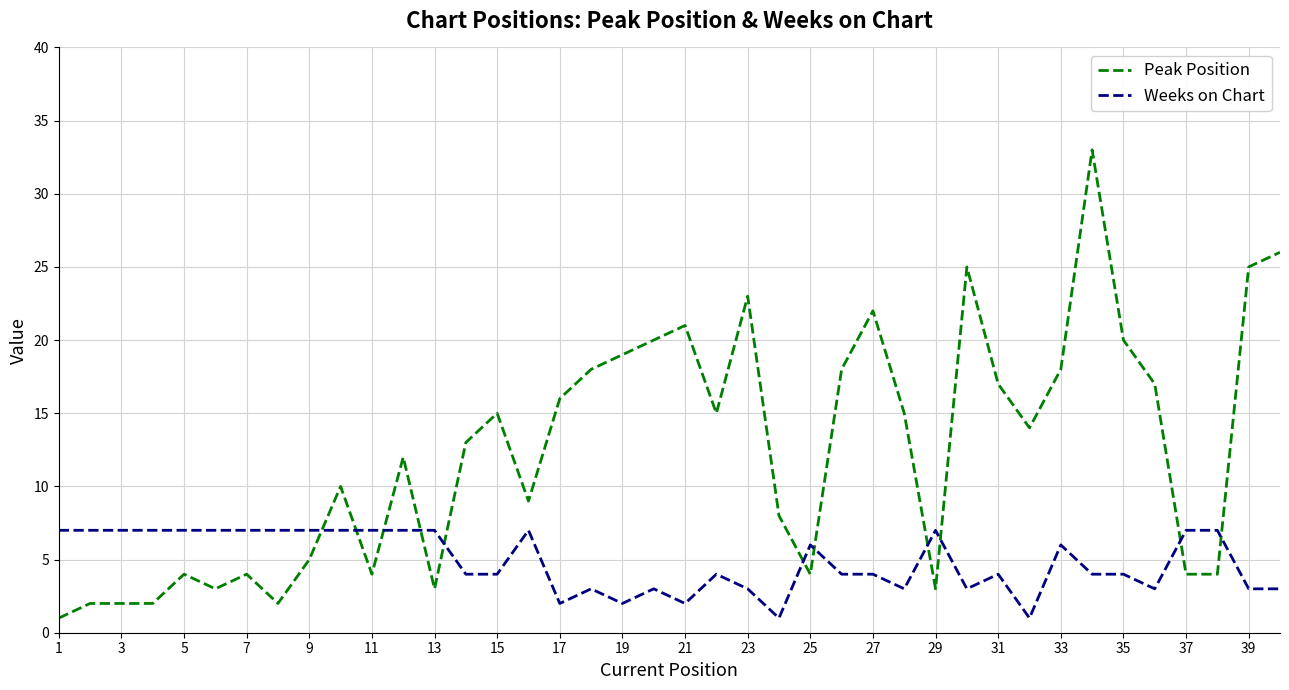

Does the chart have visible grid lines?

Yes